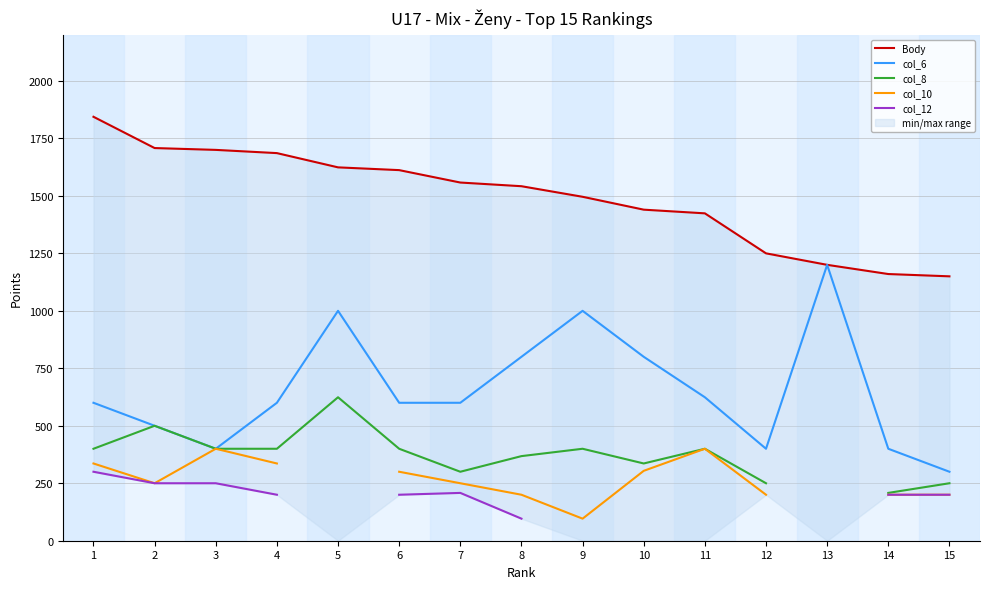

At which label does col_6 reach its peak?

13